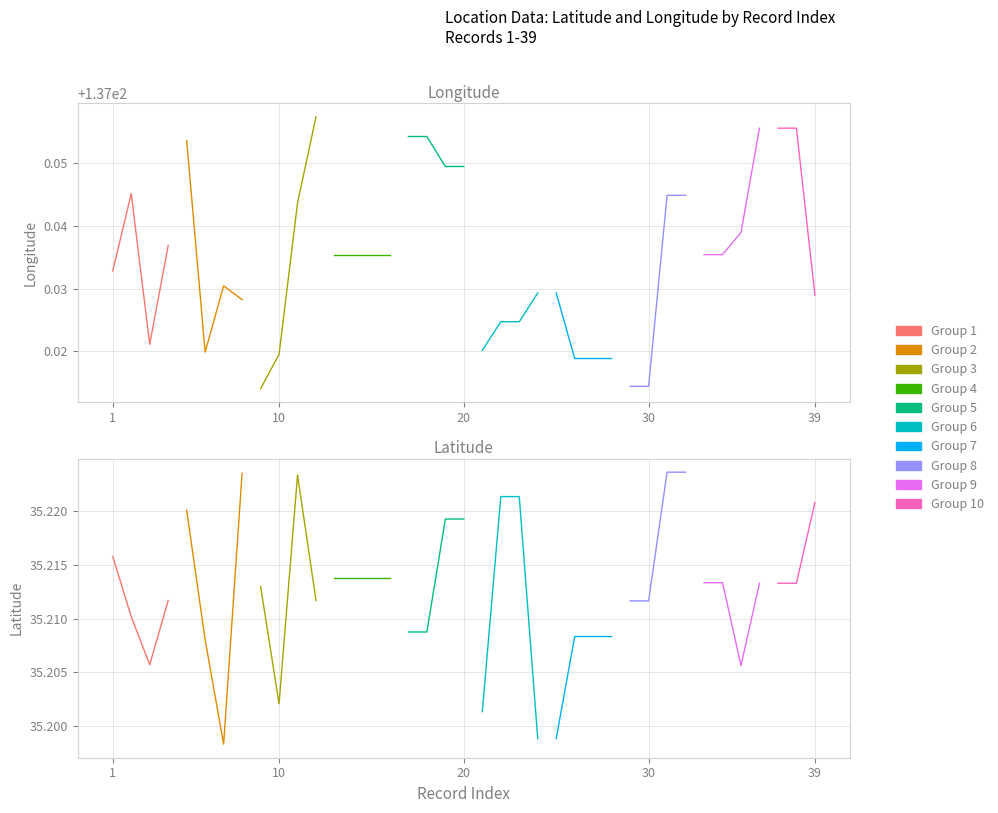

Between 25 and 7, which is larger?

7